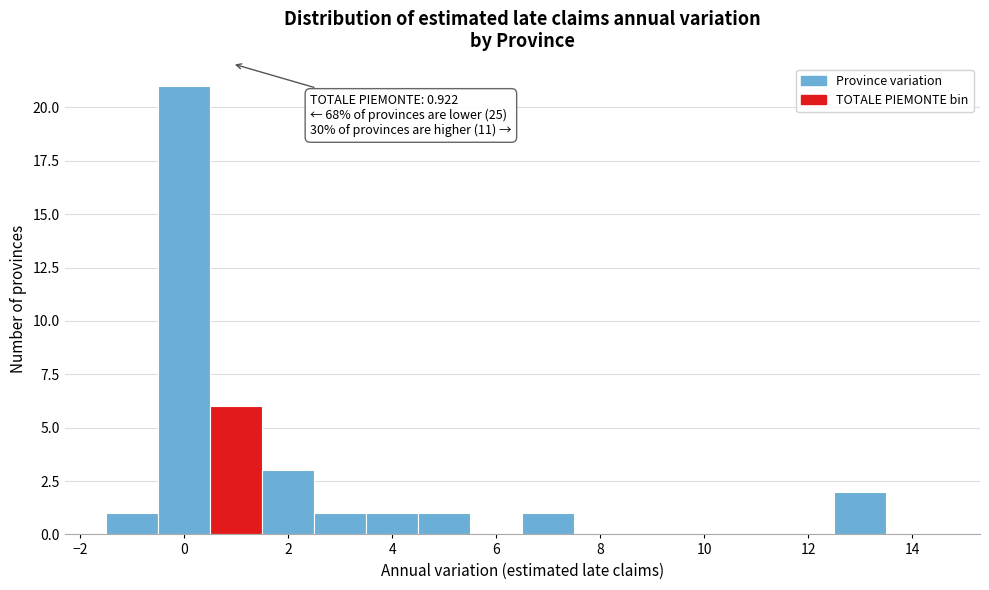

Over which range of the x-axis is the bar tallest?

-0.5 to 0.5